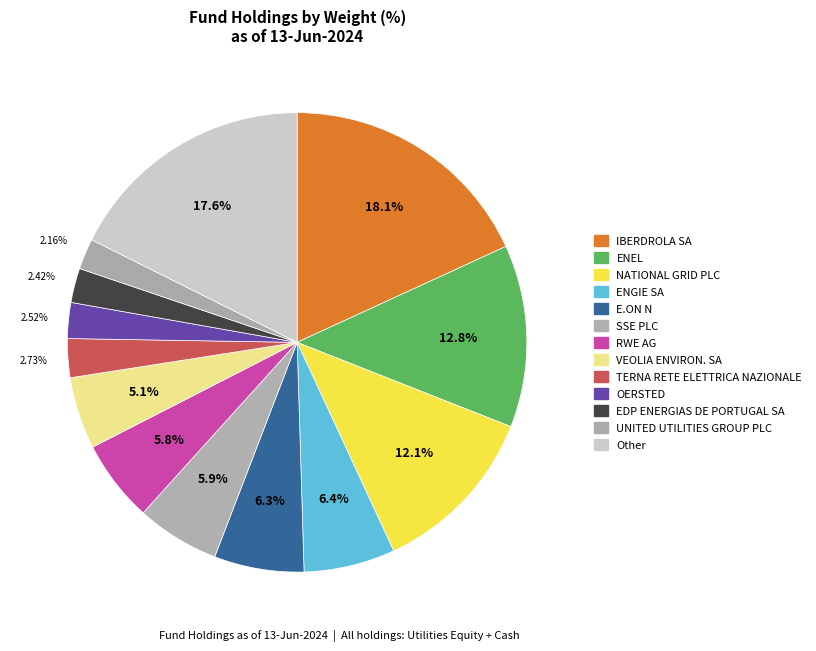

Does ENGIE SA account for over 50% of the chart?

No